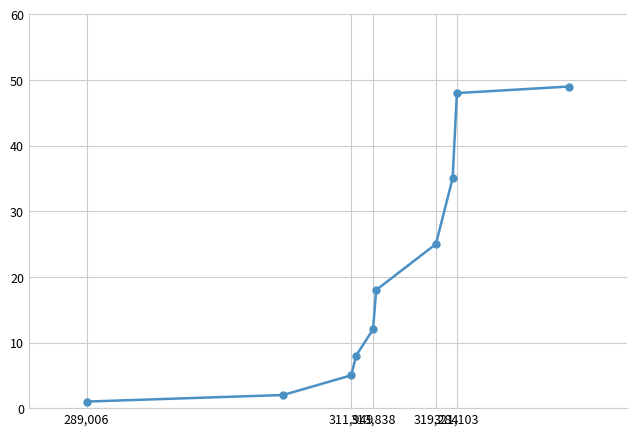

Reading left to right, list all the values displayed in this chart.

1	2	5	8	12	18	25	35	48	49